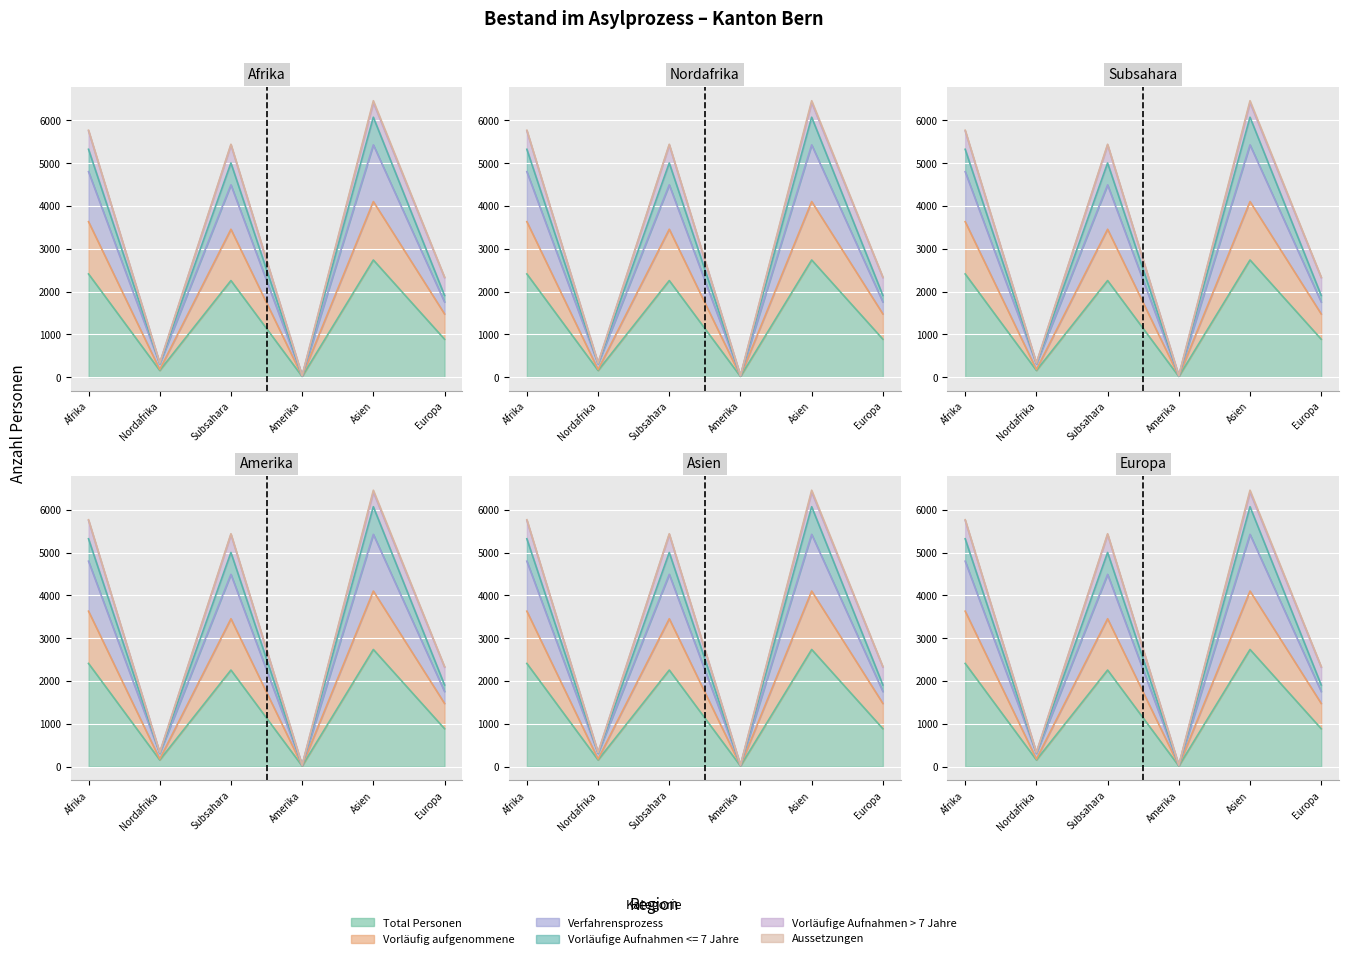

At which category is the sum across all series the highest?

Asien